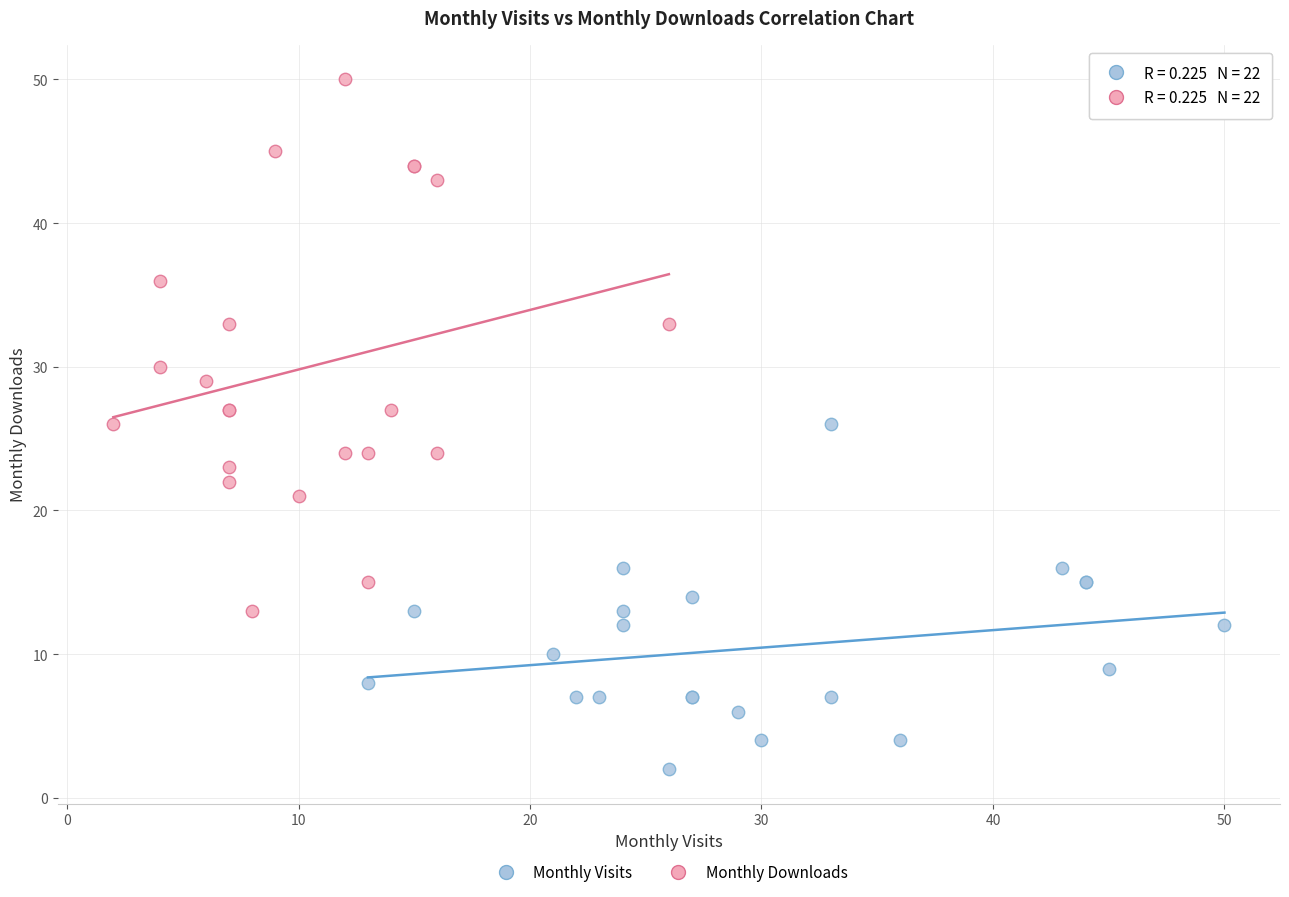

Which series has the largest Y range (max minus min)?

Monthly Downloads